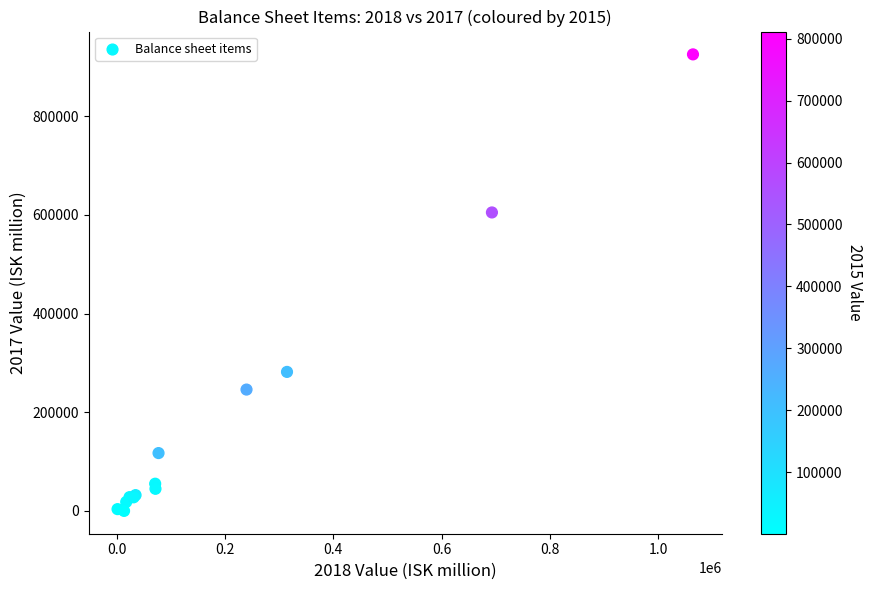

What Y value in the scatter plot is closest to 462856?

605158